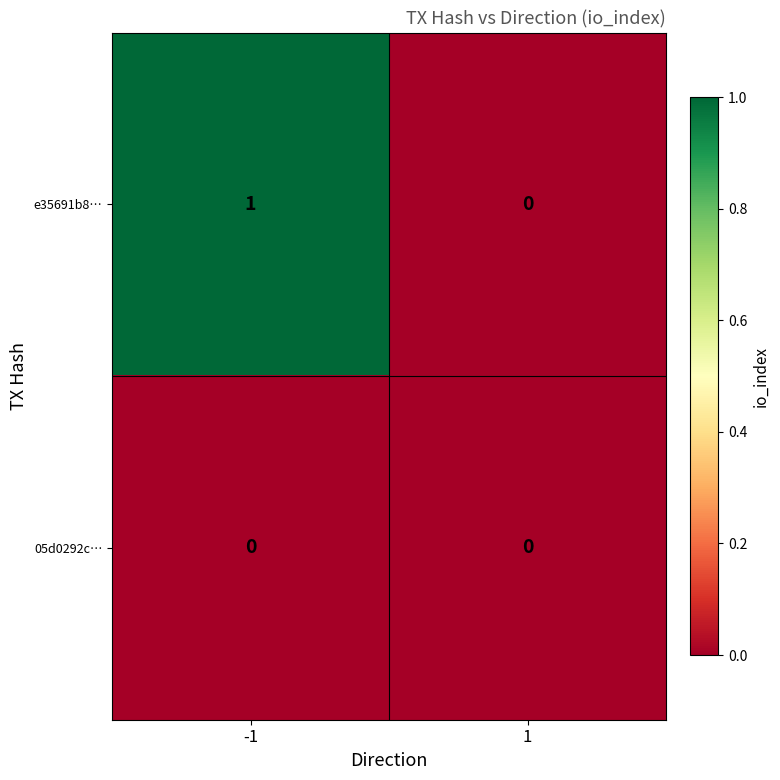

Which series has the widest spread of values?

e35691b8…